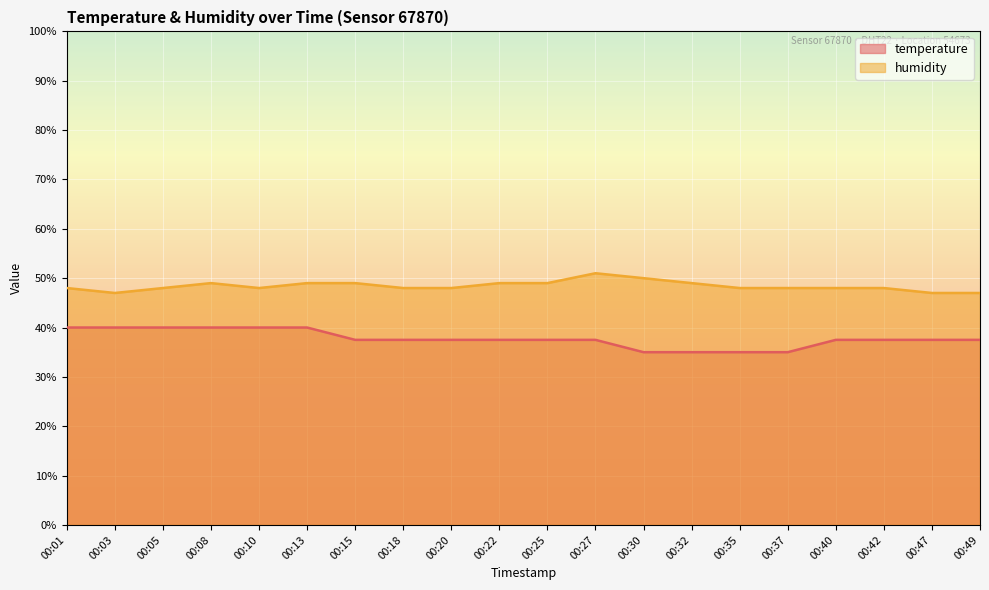

At which category does the chart reach its peak across all series?

00:27